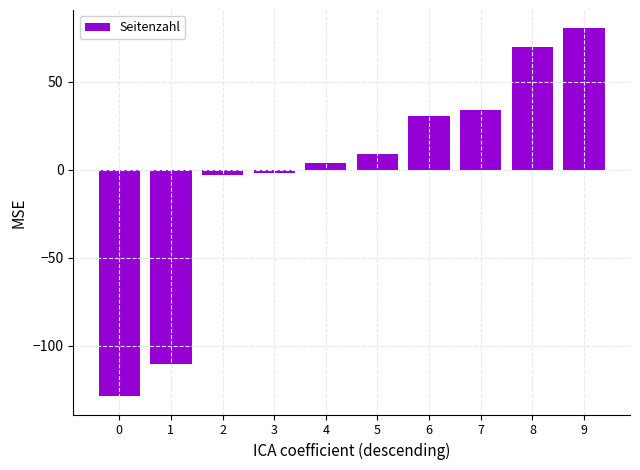

Which has a higher value, 6 or 9?

9